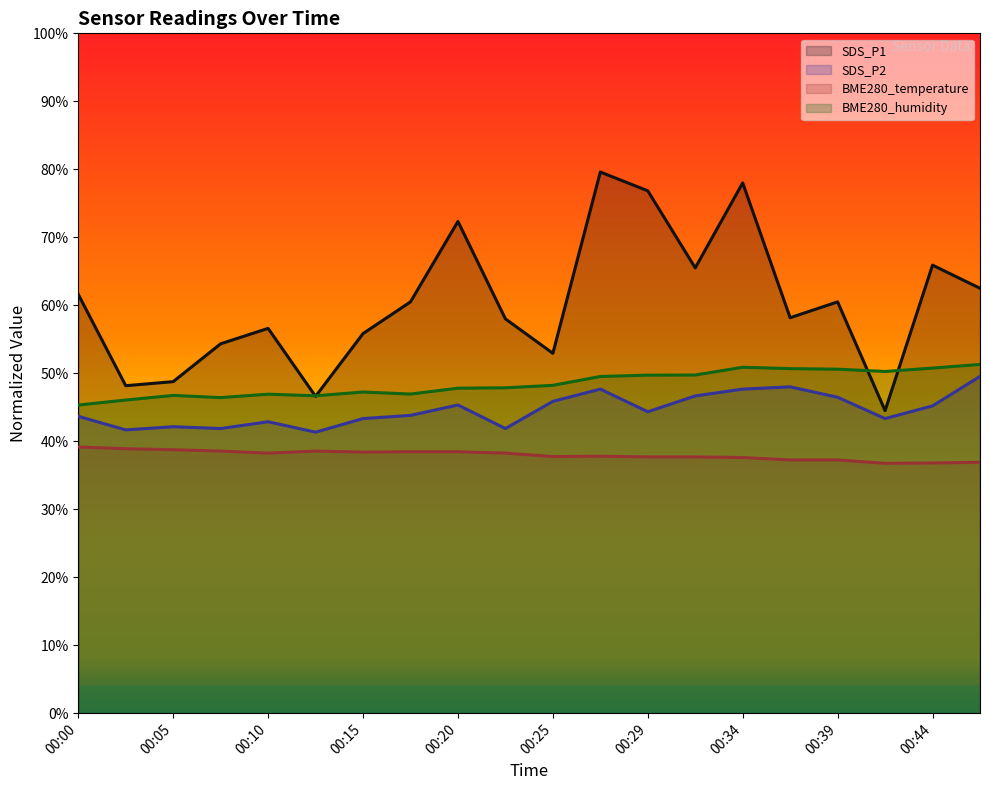

Is it true that SDS_P2 equals 55.5 at 00:02?

False